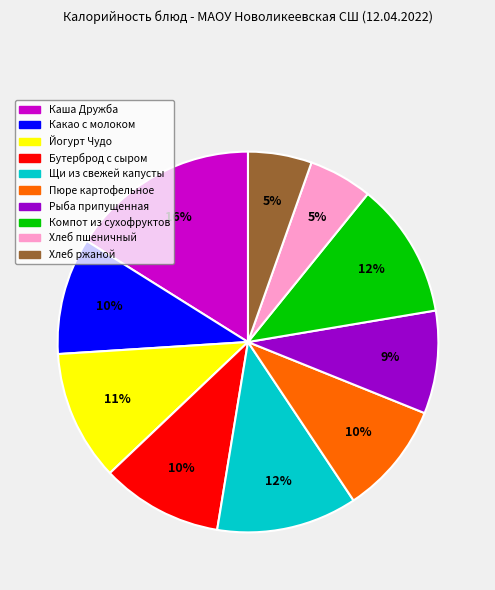

Count the number of slices in the pie.

10